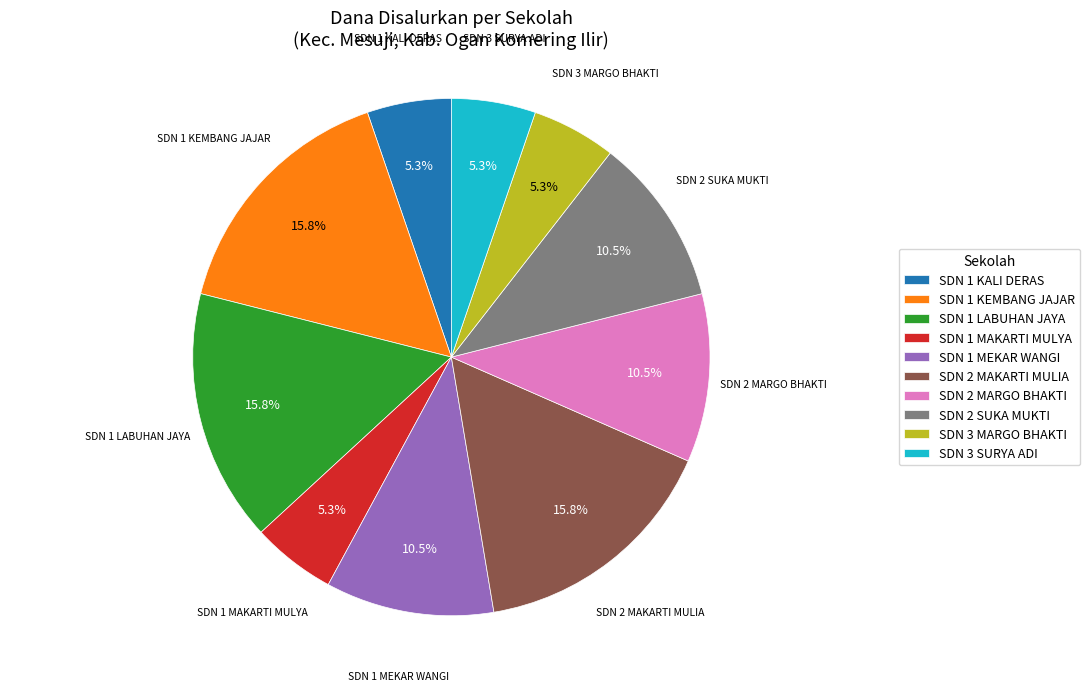

Is there any slice that represents more than half of the pie?

No